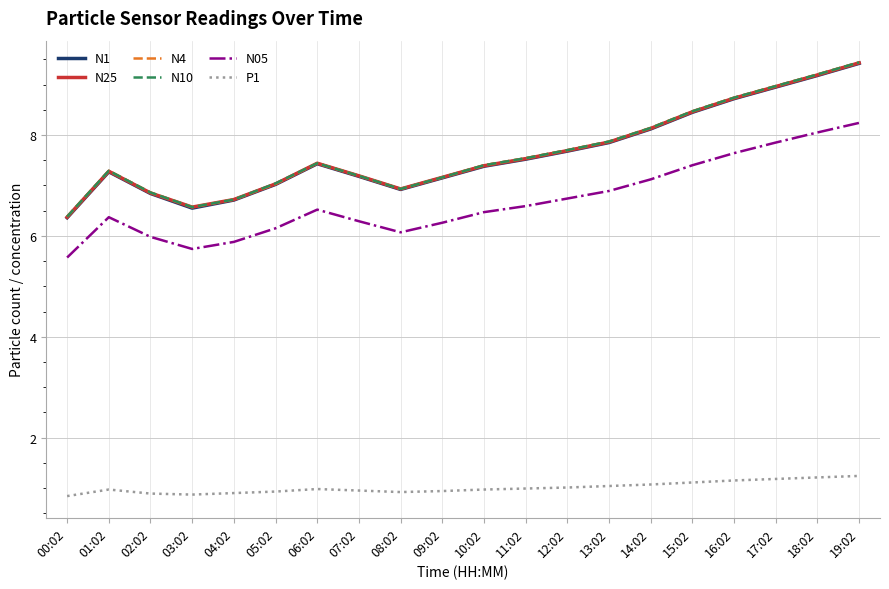

What position from the right is 00:02?

20